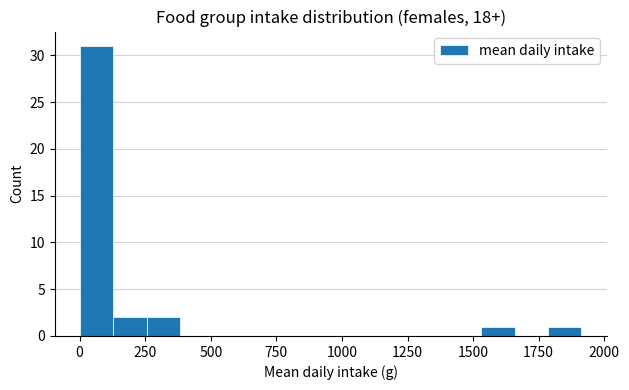

Read against the x-axis, roughly where is the centre of the tallest bar?

50